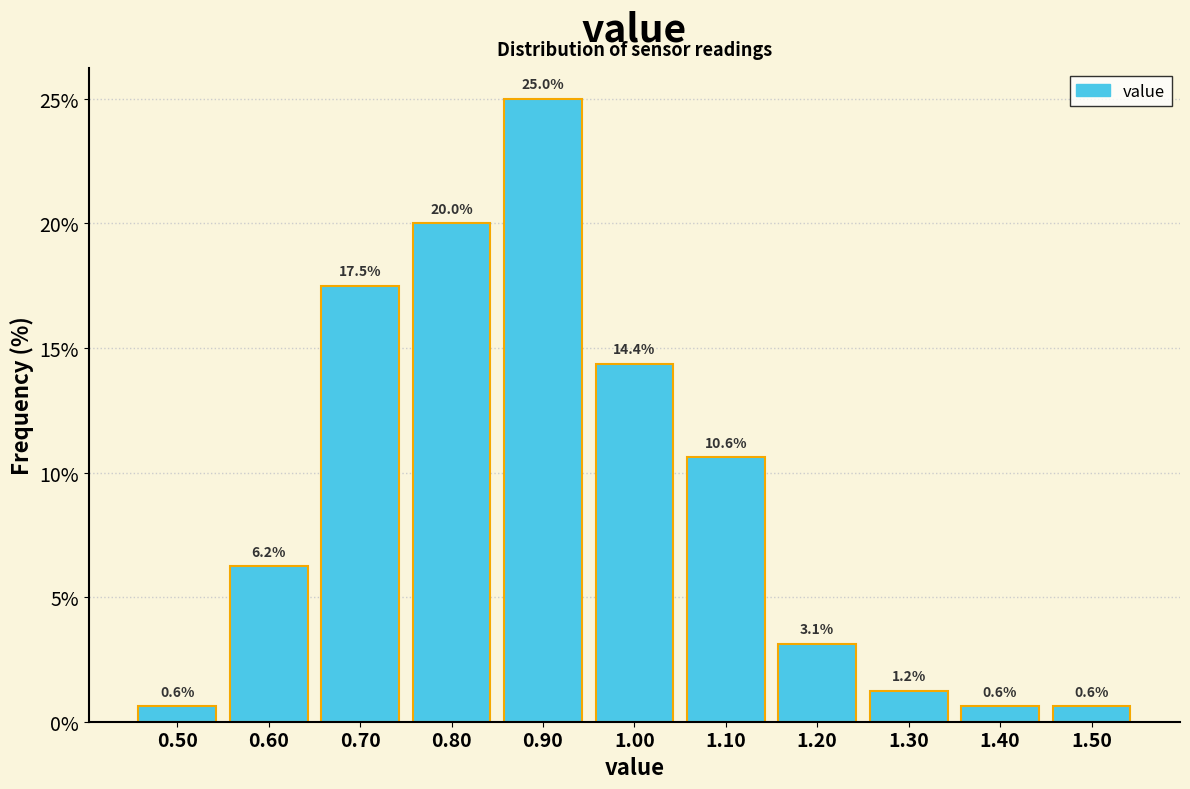

Reading left to right, list every bar in this chart as the range it spans on the x-axis followed by its height.

0.45 to 0.55: 0.6
0.55 to 0.65: 6.2
0.65 to 0.75: 17.5
0.75 to 0.85: 20.0
0.85 to 0.95: 25.0
0.95 to 1.05: 14.4
1.05 to 1.15: 10.6
1.15 to 1.25: 3.1
1.25 to 1.35: 1.2
1.35 to 1.45: 0.6
1.45 to 1.55: 0.6